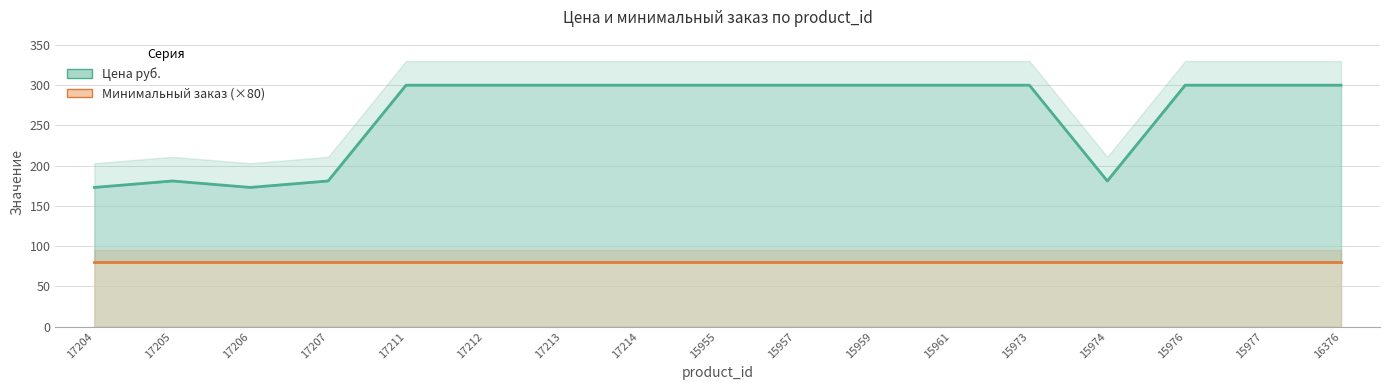

What is the smallest value displayed?

80